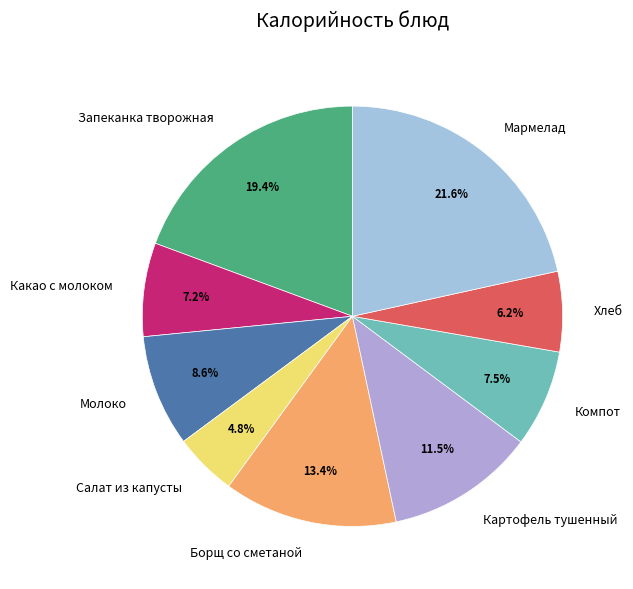

Combined, what portion of the pie is Хлеб and Запеканка творожная?

25.5%